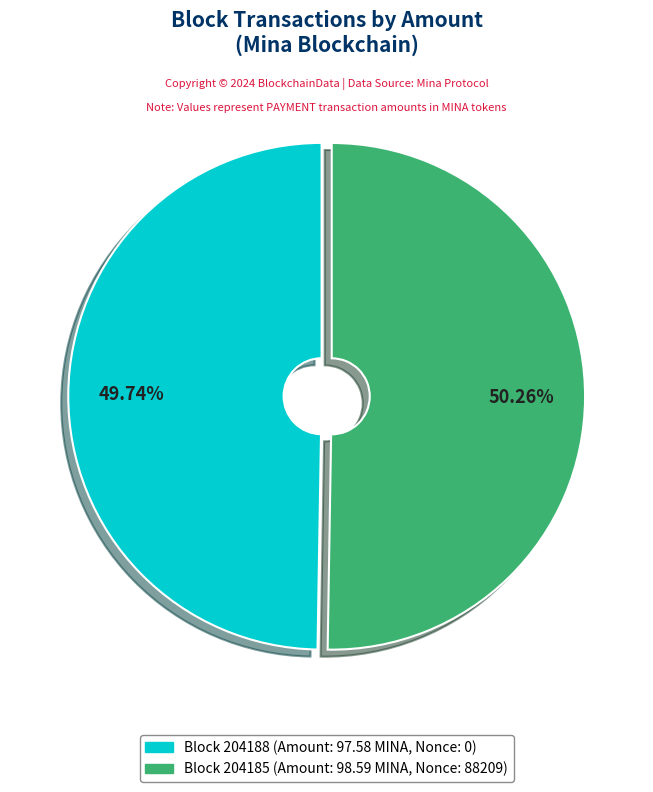

How many segments does this pie chart have?

2